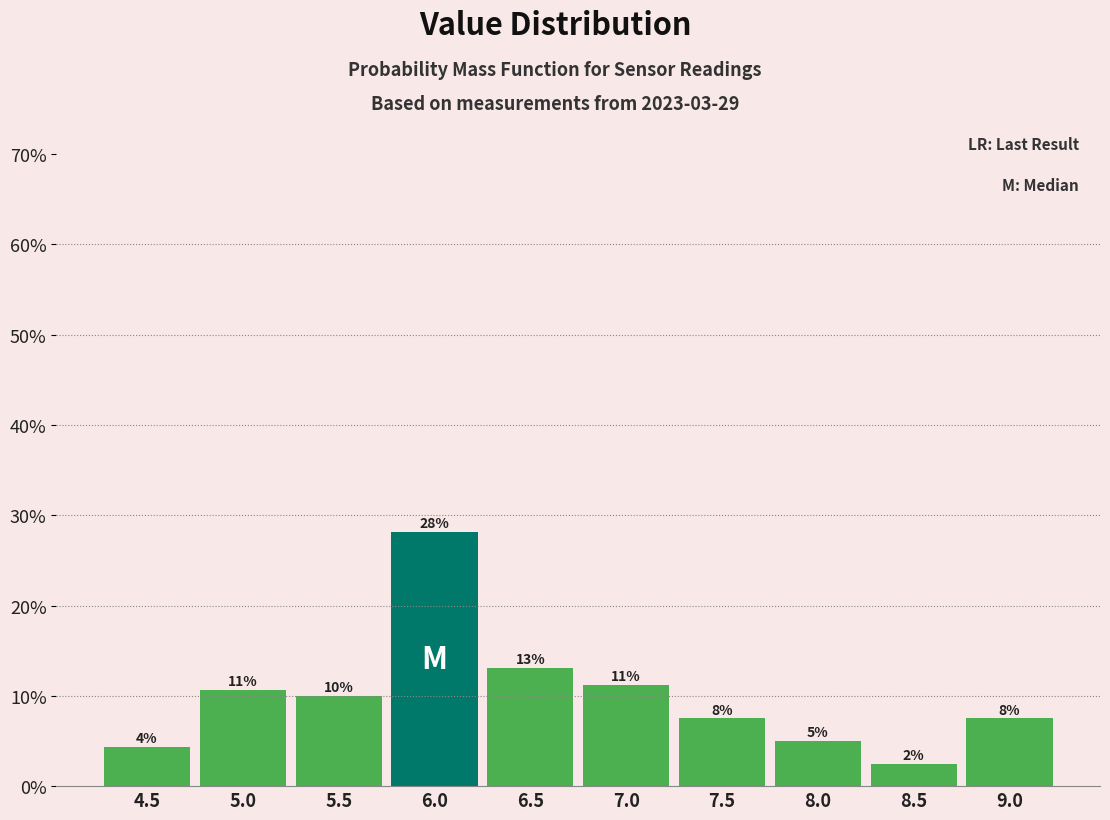

Does the chart contain any negative values?

No